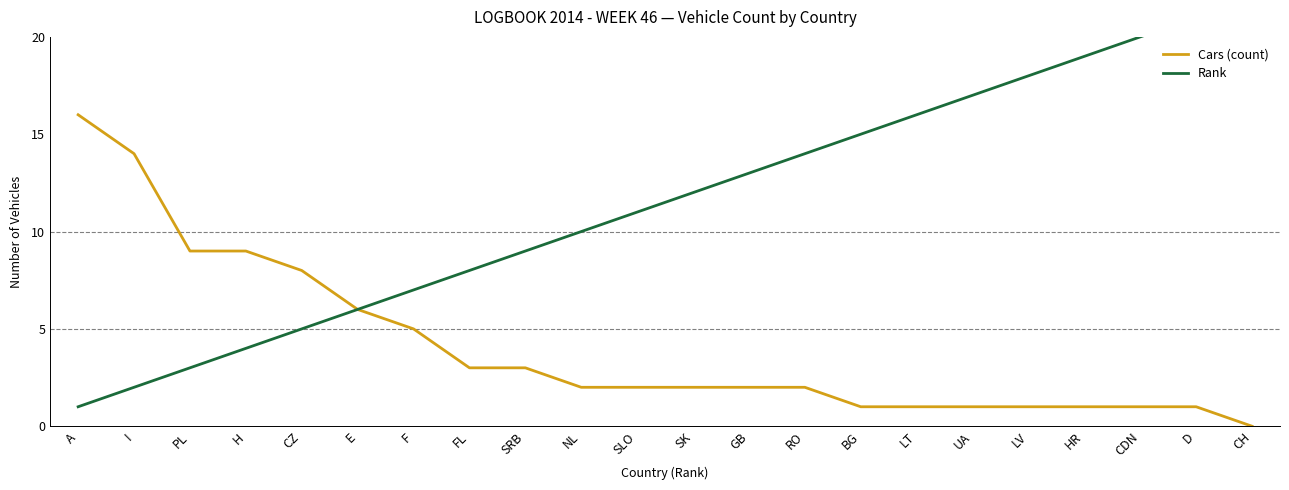

What is the sum of all Rank values?

253